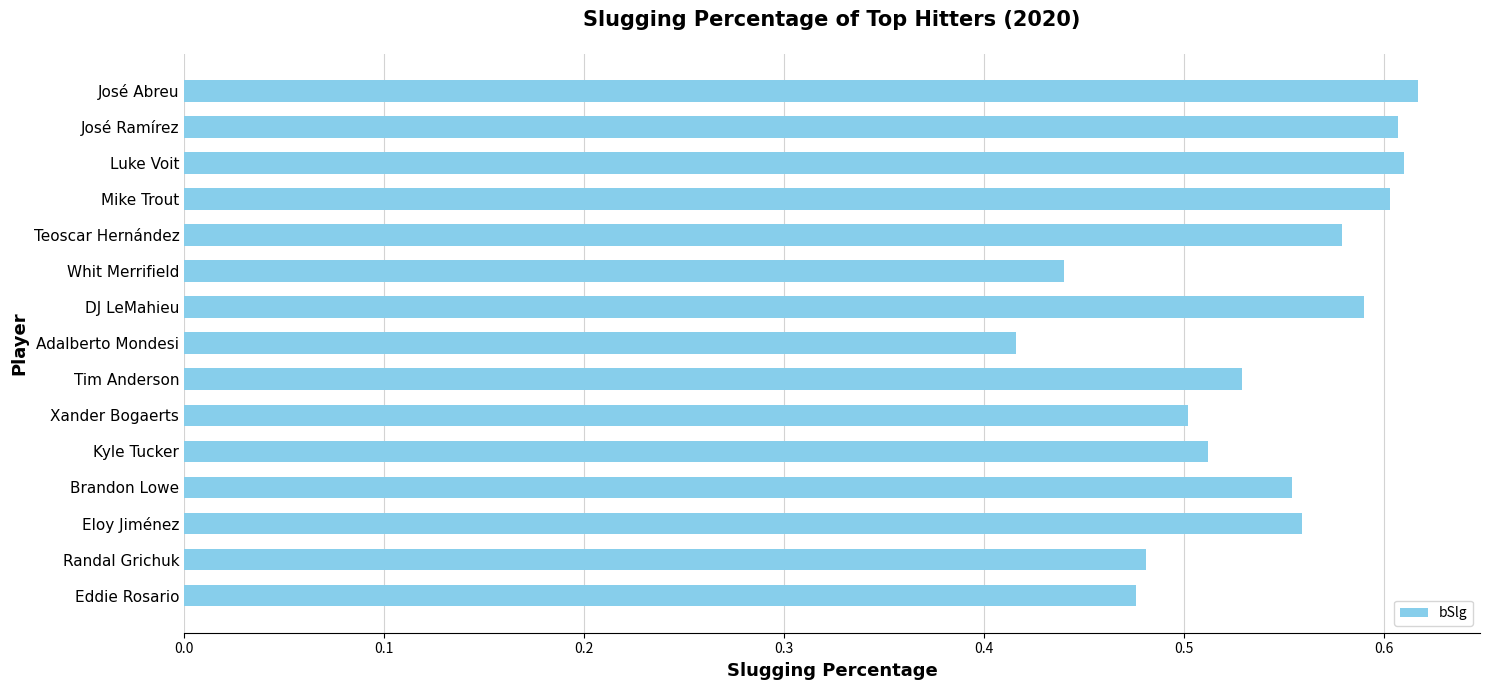

At which category does the chart reach its minimum across all series?

Adalberto Mondesi